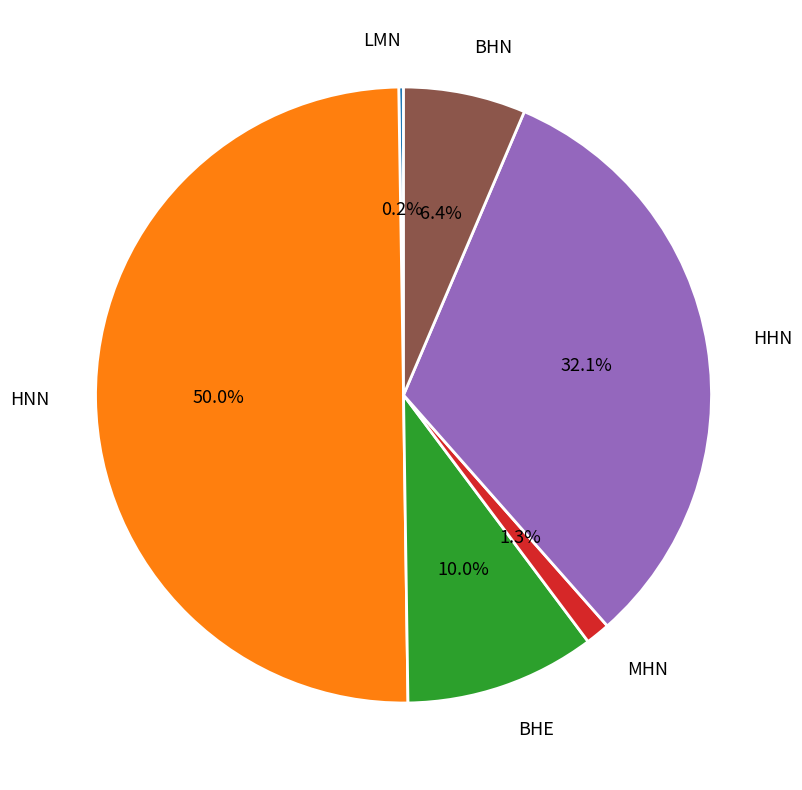

Is BHE the majority of the pie?

No